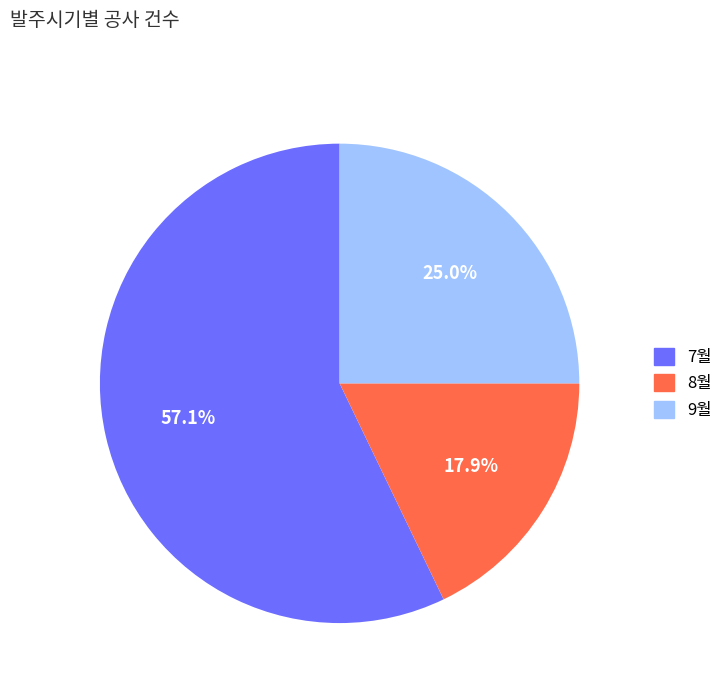

True or false: 7월 accounts for 57% of the total.

True